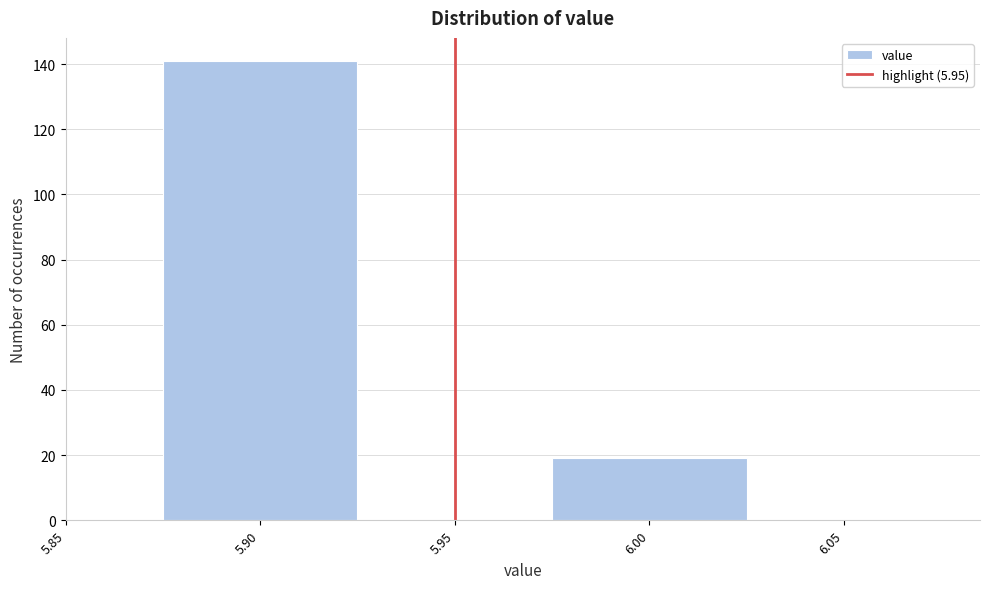

How tall is the bar that spans 5.875 to 5.925 on the x-axis? The values are not printed on the chart, so give them approximately, as read against the axis.

142